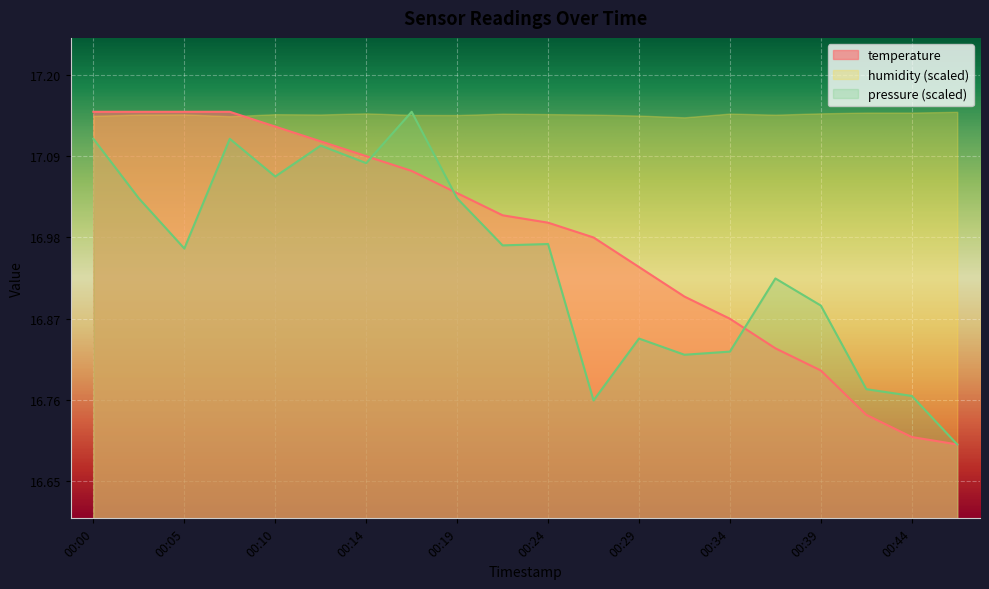

Is the value of humidity (scaled) at 00:39 greater than the value of pressure (scaled) at 00:10?

Yes